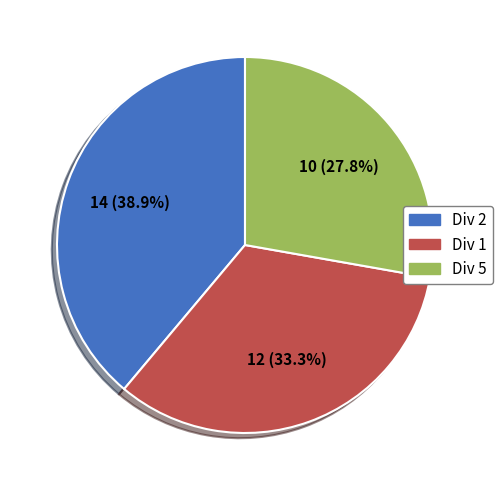

Is there any slice that represents more than half of the pie?

No